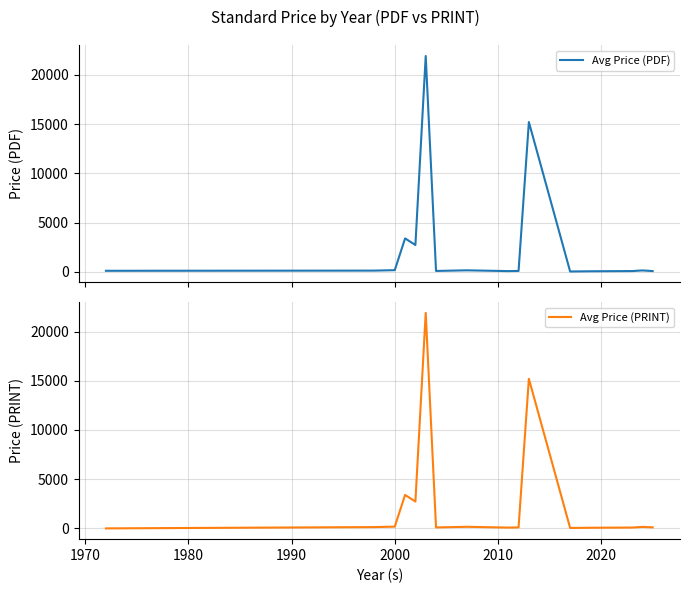

Reading left to right, transcribe all the data shown in this chart.

Avg Price (PDF): 113.0	132.0	177.0	3400.0	2728.7	21900.0	98.0	161.7	81.5	98.0	15200.0	43.0	65.0	85.1	149.3	86.0
Avg Price (PRINT): 0.0	132.0	177.0	3400.0	2728.7	21900.0	98.0	161.7	81.5	98.0	15200.0	43.0	65.0	85.1	149.3	107.0